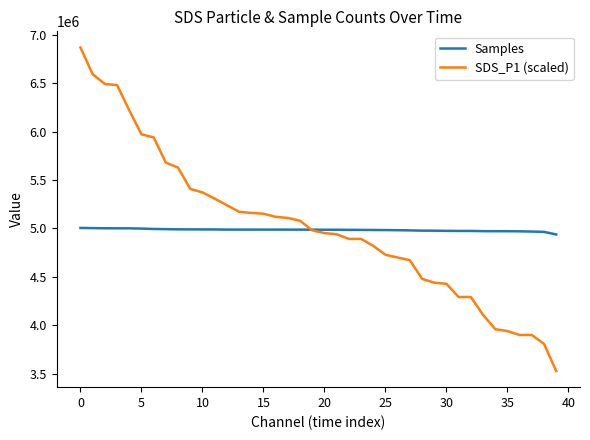

What is the difference between the maximum and minimum values in the SDS_P1 (scaled) series?

3340000.0